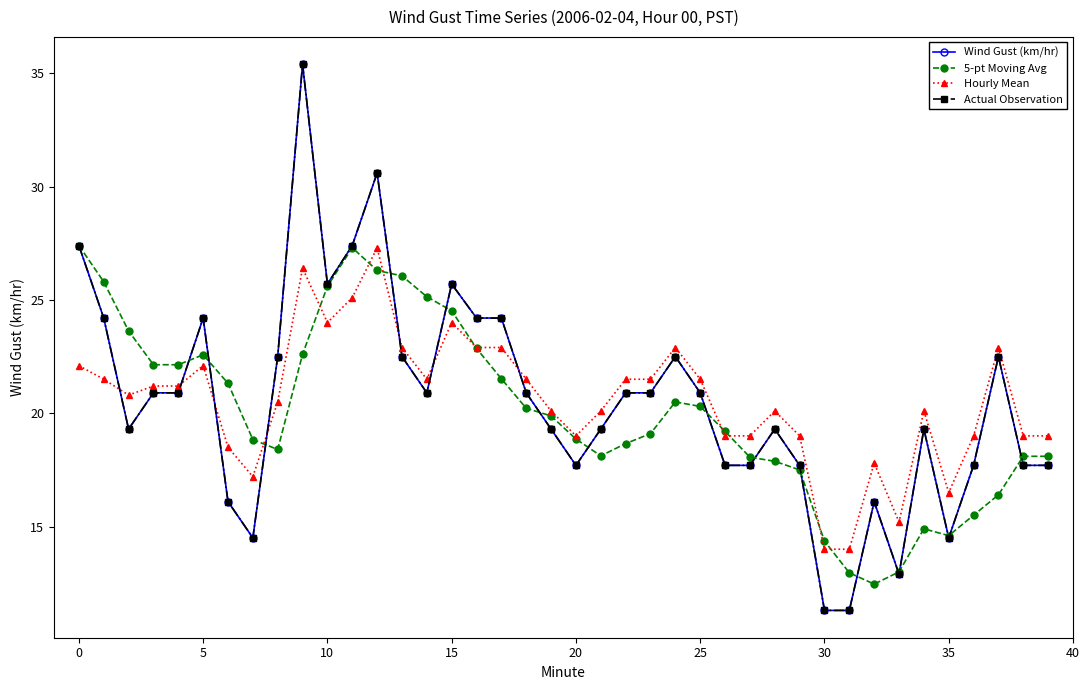

Does the chart have visible grid lines?

No